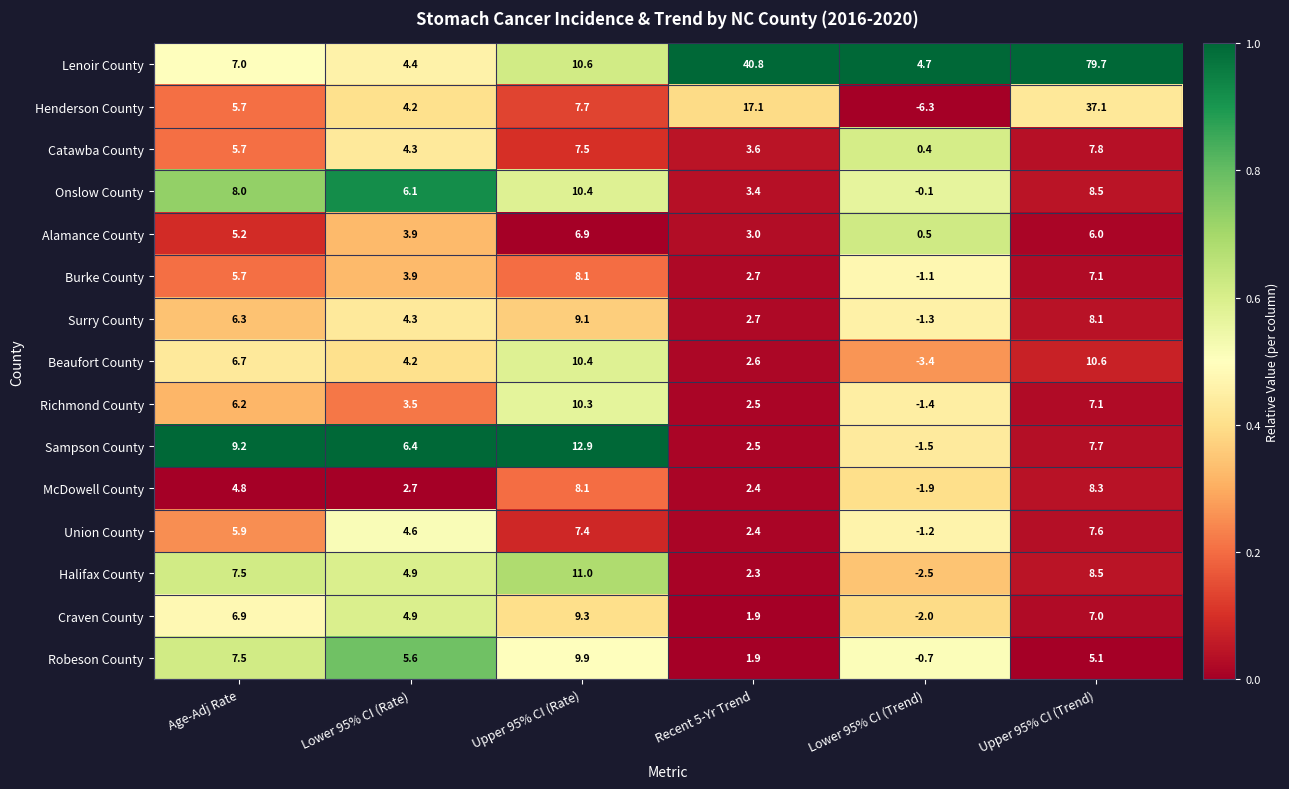

Which label corresponds to the smallest value in the chart?

Lower 95% CI (Trend)